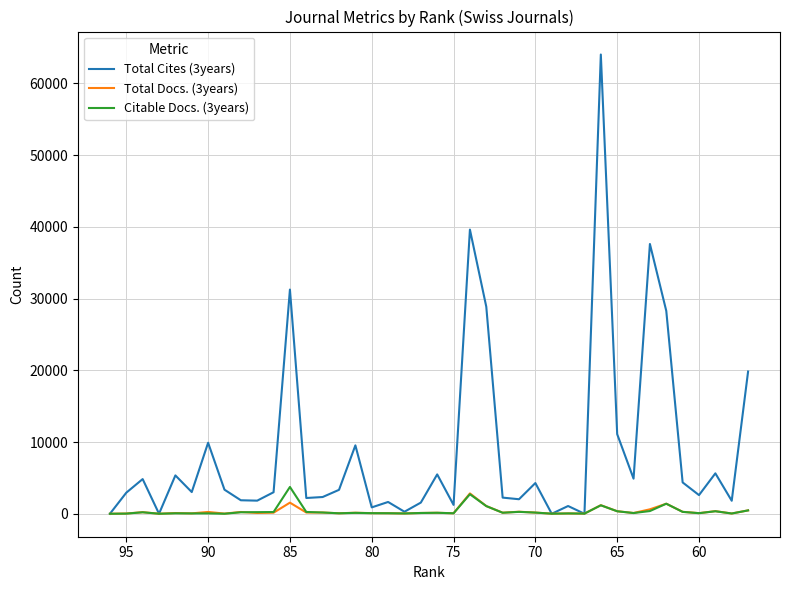

What is the maximum value for Total Cites (3years)?

64040